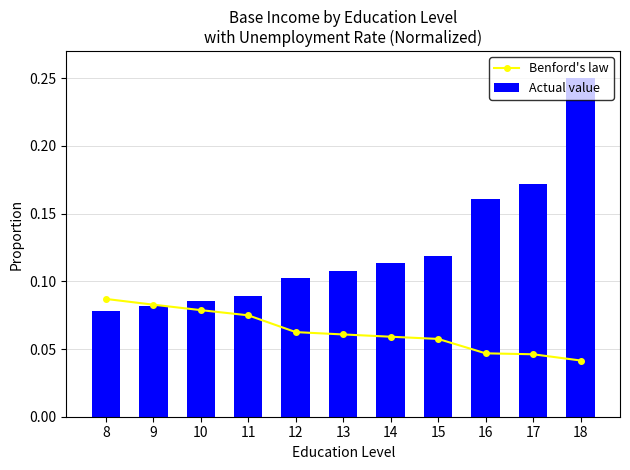

Which series has the largest range (max minus min)?

Actual value